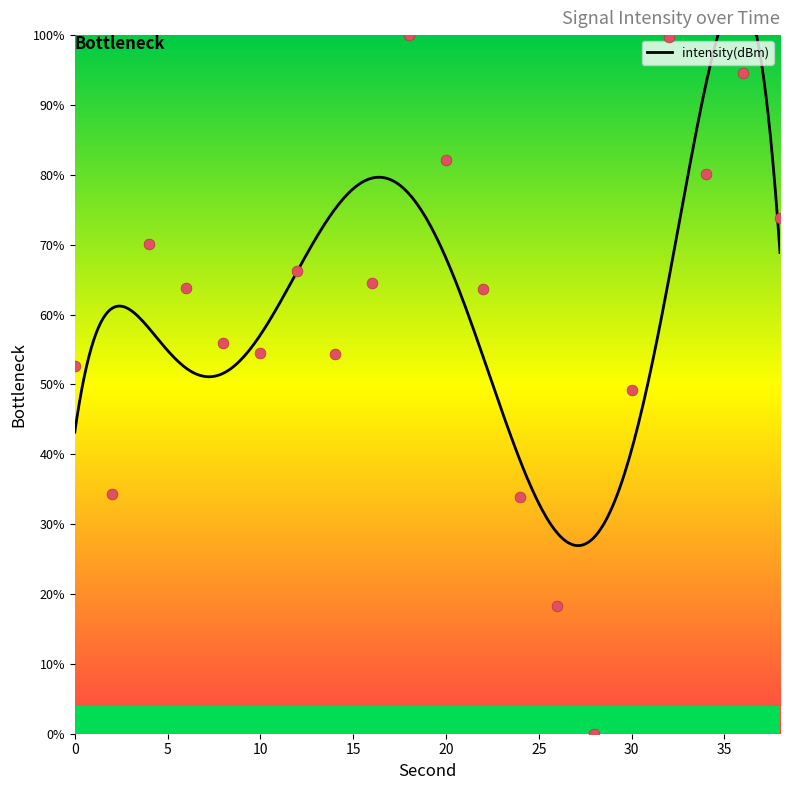

What is the change in value from 4 to 36?

+24.5